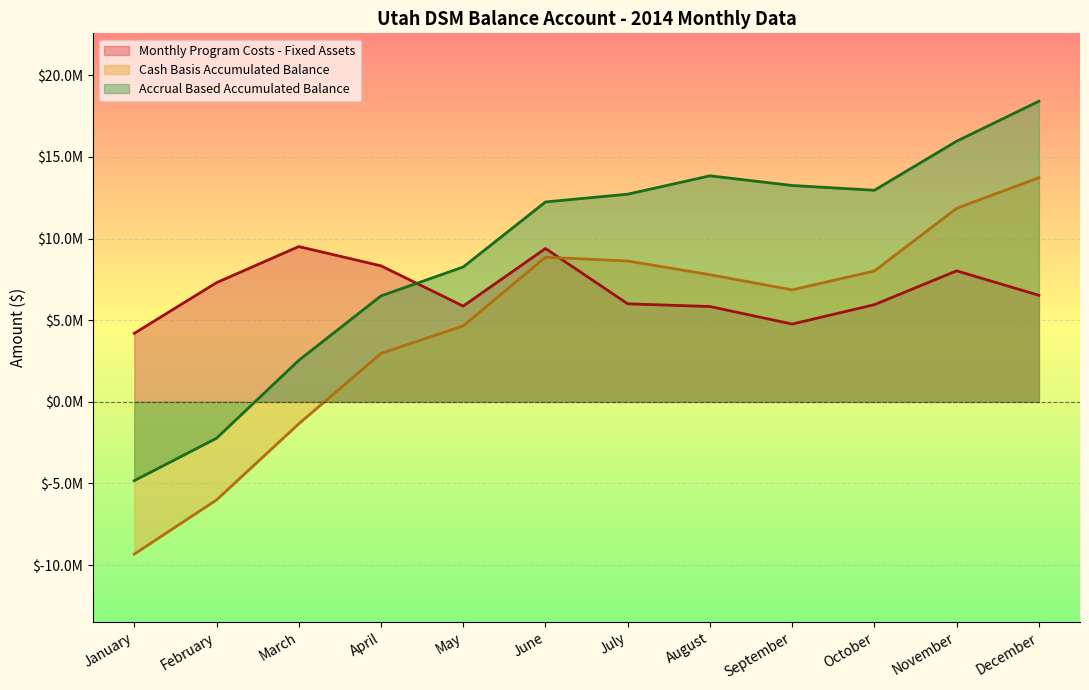

True or false: Accrual Based Accumulated Balance has a value of 2540652.8 at March.

True